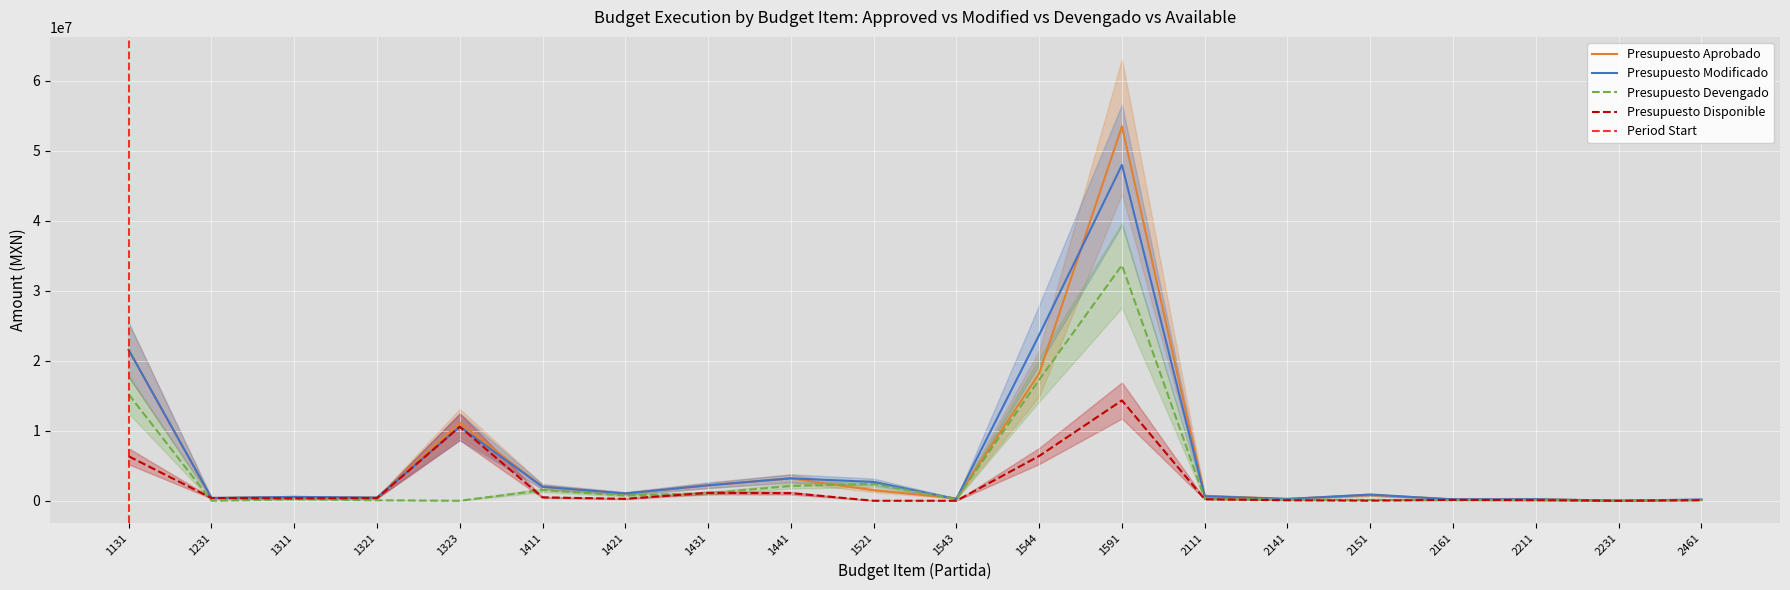

Which category has the lowest value in the Presupuesto Disponible series?

1521